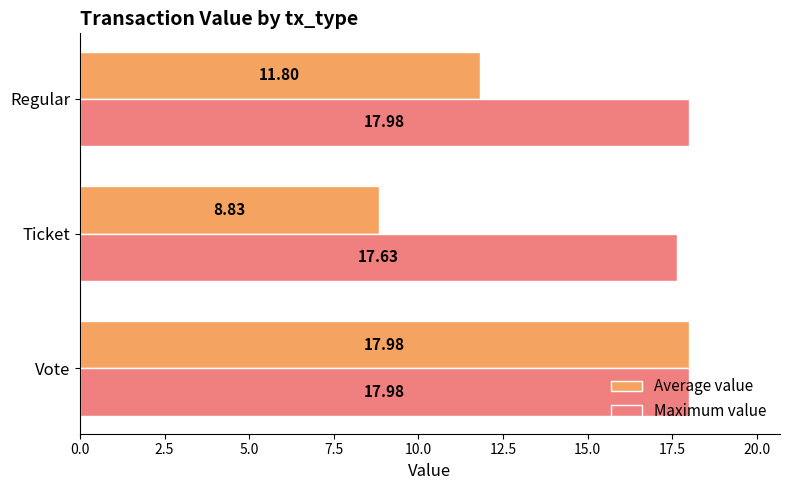

Rank the series at Regular from lowest to highest value.

Average value, Maximum value